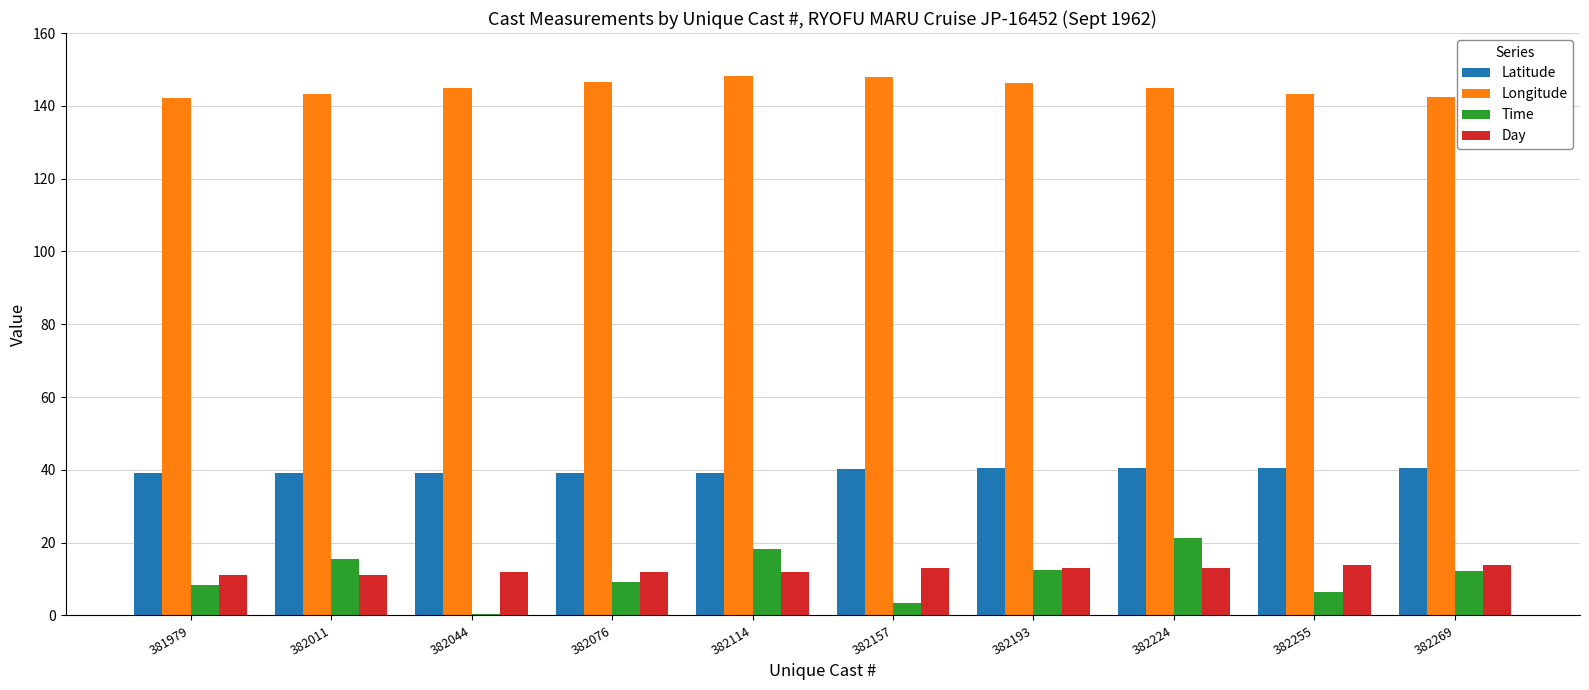

What is the sum of the Time values at 382224 and 382269?

33.7